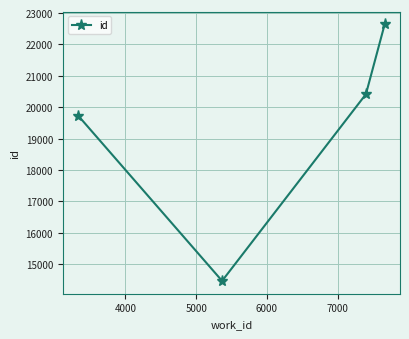

What is the value of the 2nd point from the left?

14465